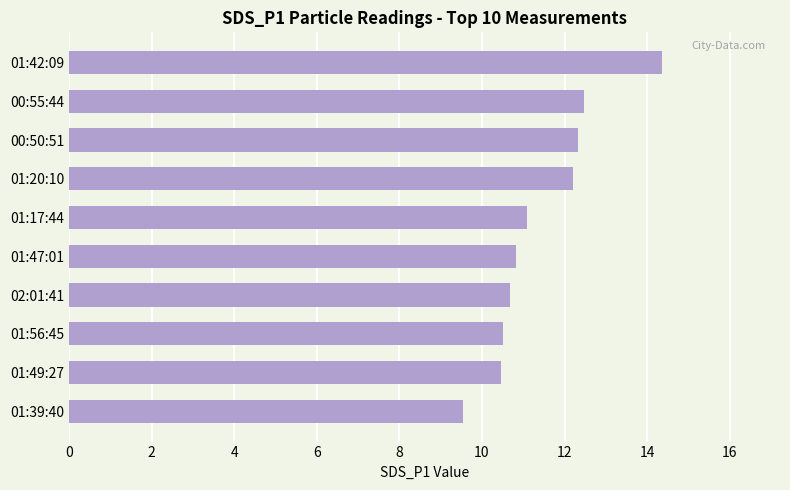

Is it true that the value at 01:49:27 is 5.8?

False